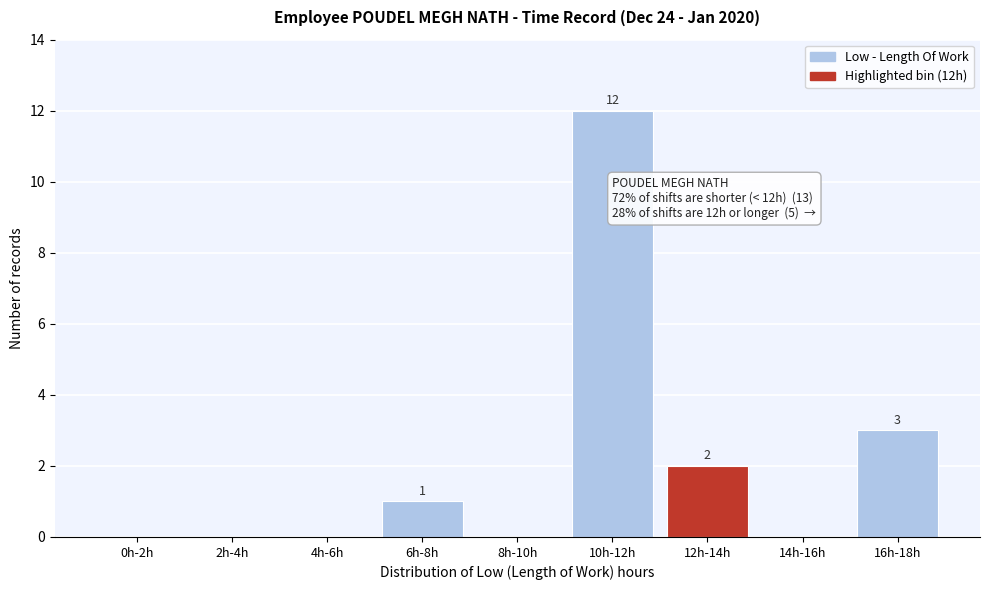

Reading right to left, list all the values displayed in this chart.

16h-18h=3	14h-16h=0	12h-14h=2	10h-12h=12	8h-10h=0	6h-8h=1	4h-6h=0	2h-4h=0	0h-2h=0